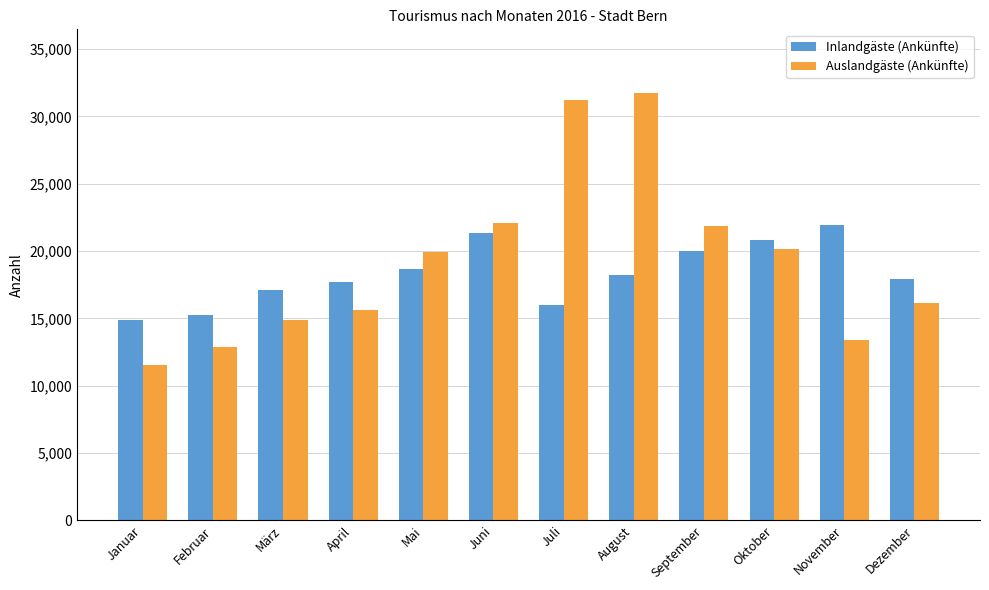

What is the lowest value of the Inlandgäste (Ankünfte) series?

14907